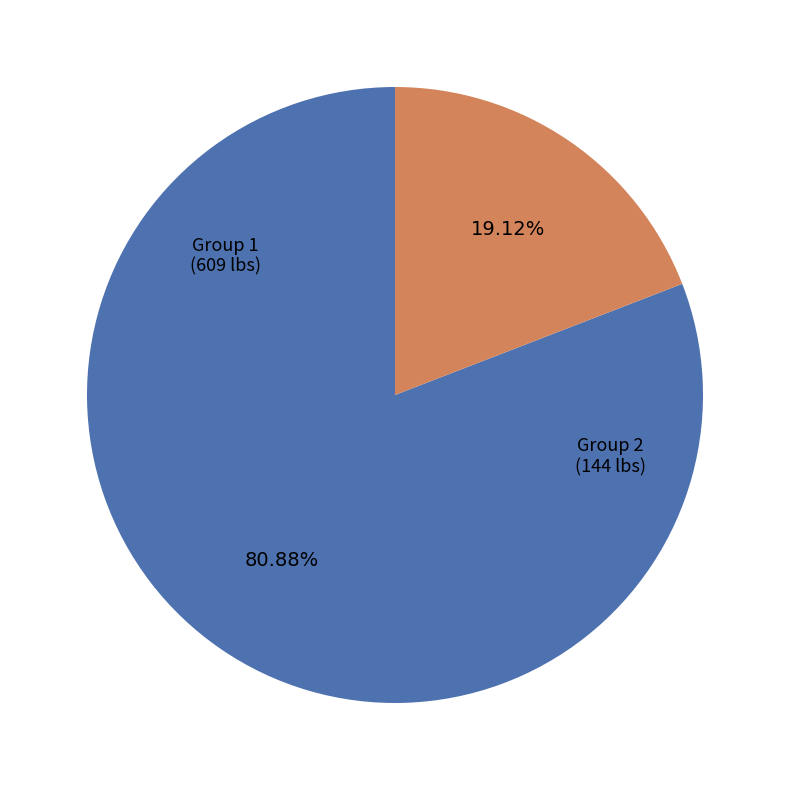

Does any single category account for the majority?

Yes